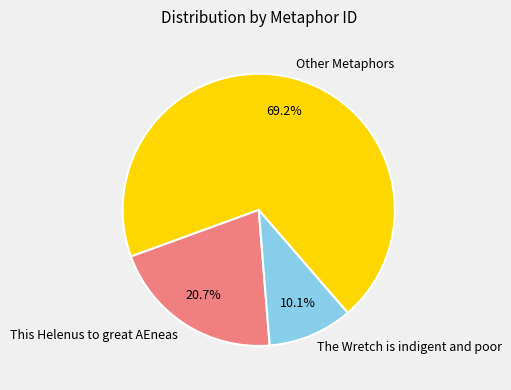

Approximately how many times larger is the value at Other Metaphors compared to The Wretch is indigent and poor?

6.9